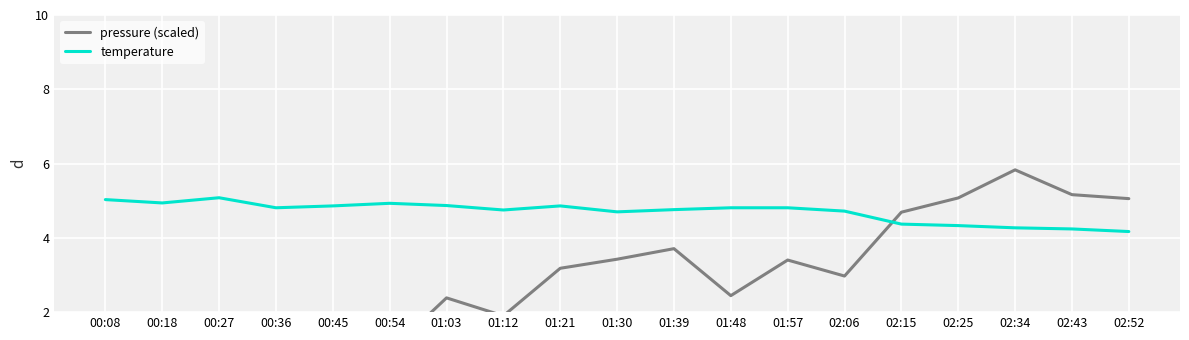

The pressure (scaled) series shows 1.5 at 01:48. True or false?

False